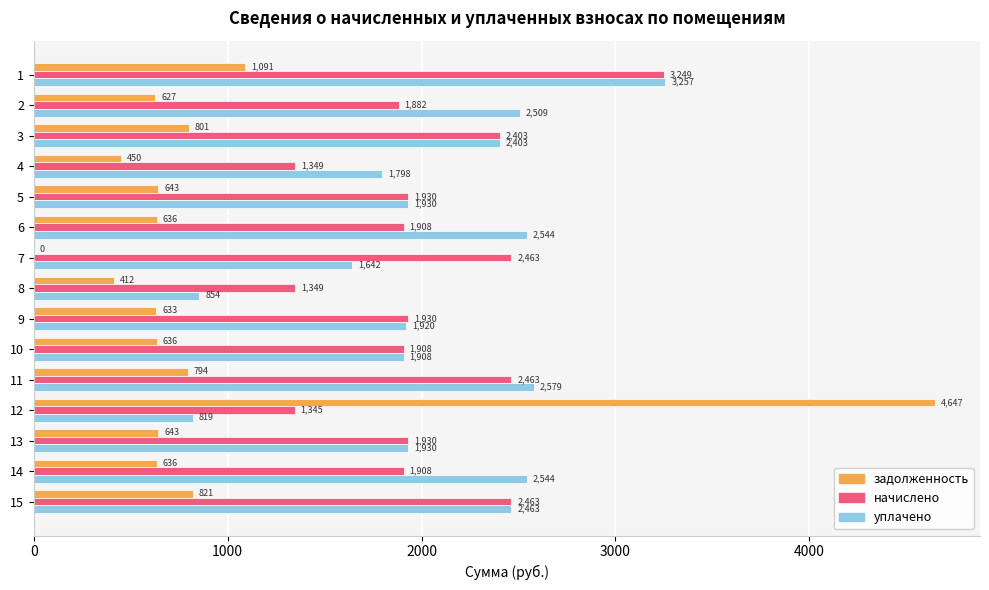

What is the sum of the задолженность values at 12 and 6?

5283.1